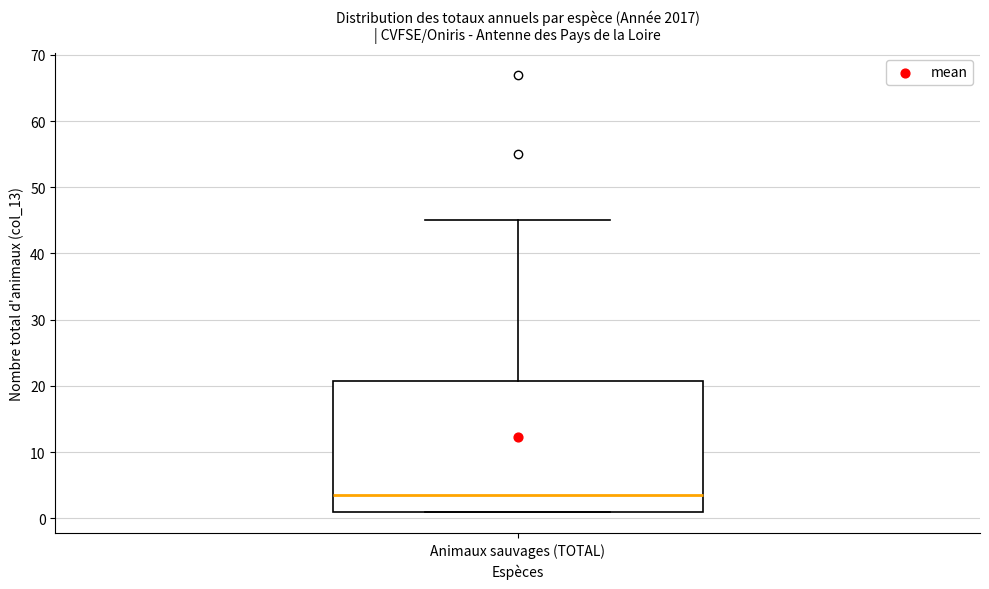

Read this box plot against the y-axis: the position of the median line, the range covered by the box, and the ends of both whiskers. The values are not printed on the chart, so give them approximately, as read against the axis.

median 4, box 1 to 21, whiskers 1 to 45